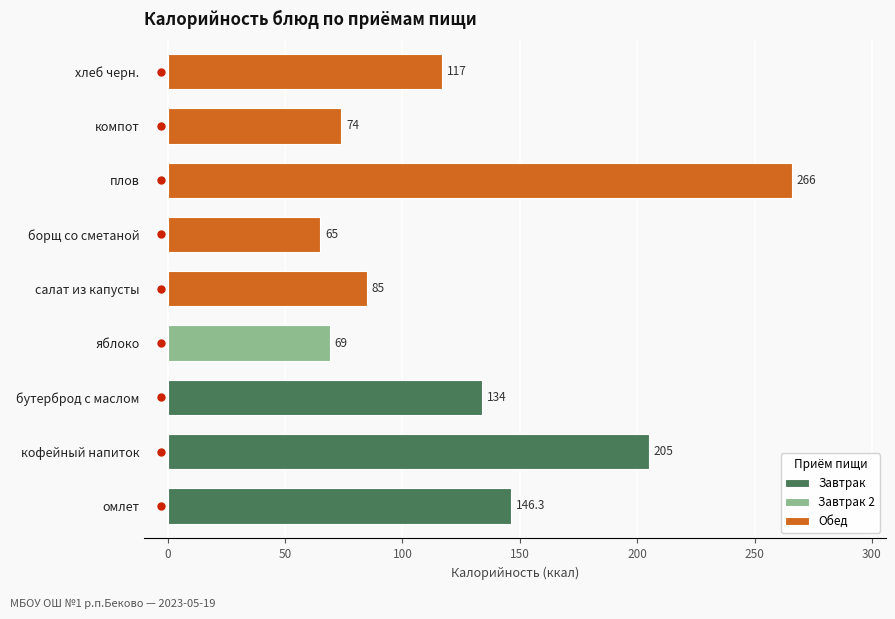

What is the average value?

129.0